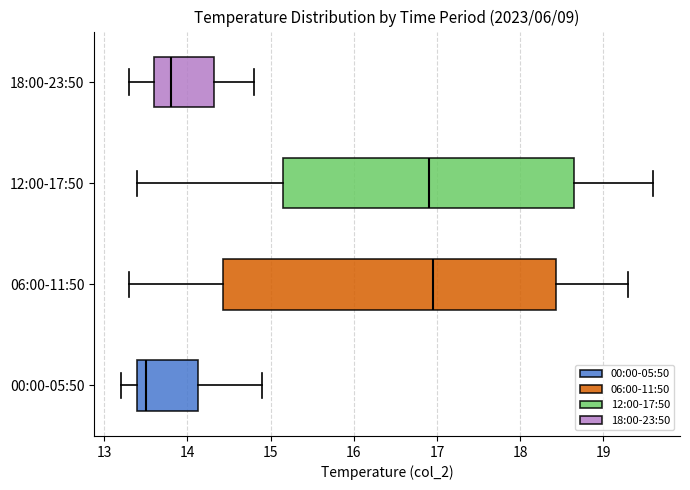

Where does the right whisker of the box for 06:00-11:50 end on the x-axis? The values are not printed on the chart, so give them approximately, as read against the axis.

19.3